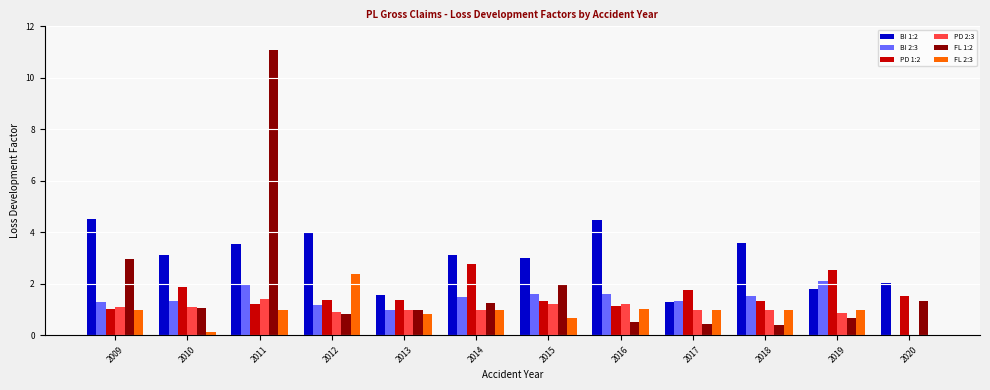

What is the maximum value for PD 2:3?

1.4